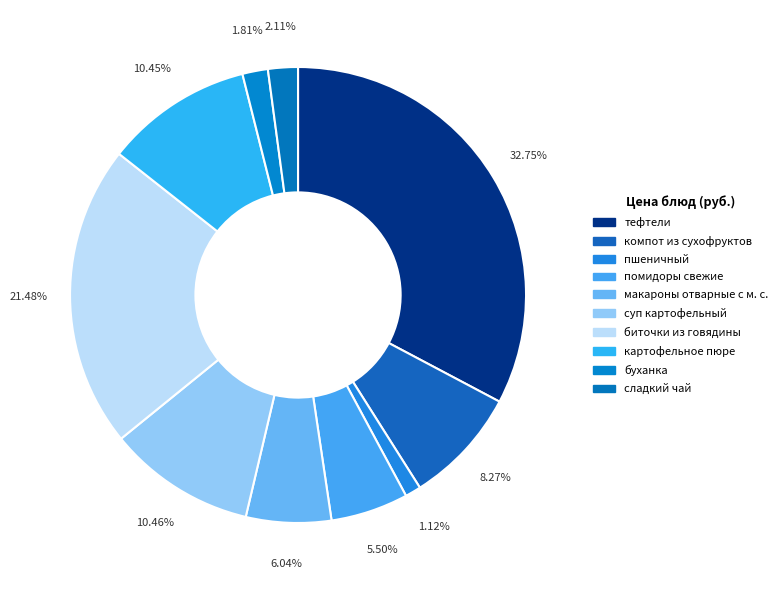

Does суп картофельный account for over 50% of the chart?

No